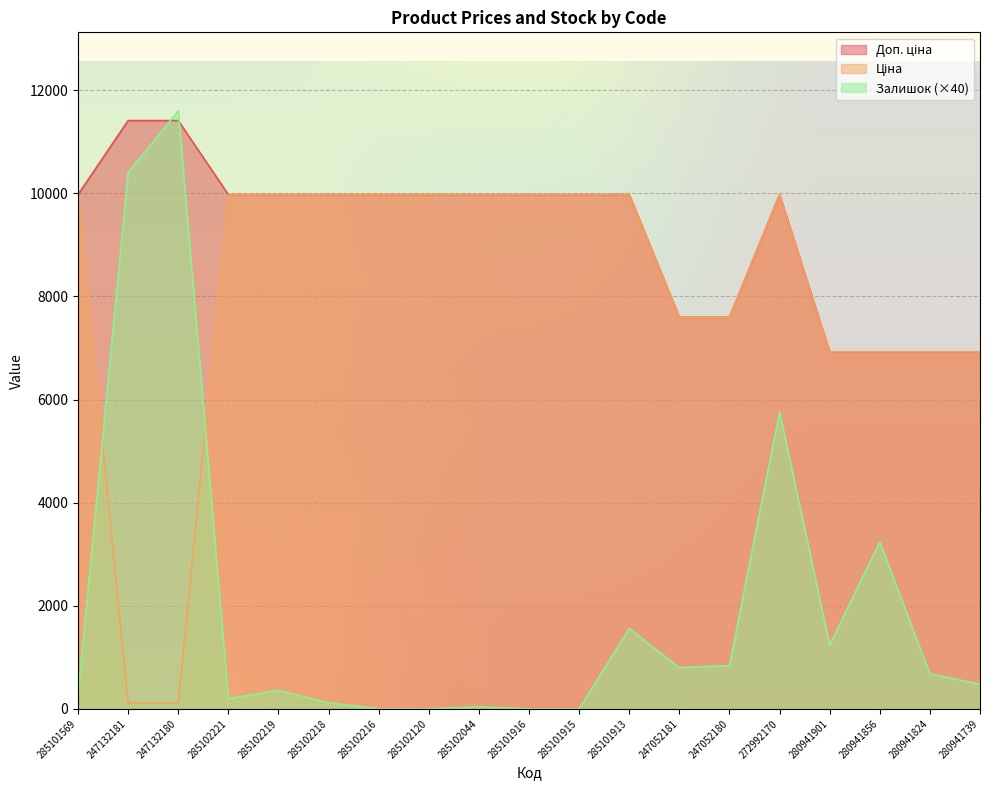

At 247132181, list the series in order from smallest to largest.

Ціна, Залишок, Доп. ціна